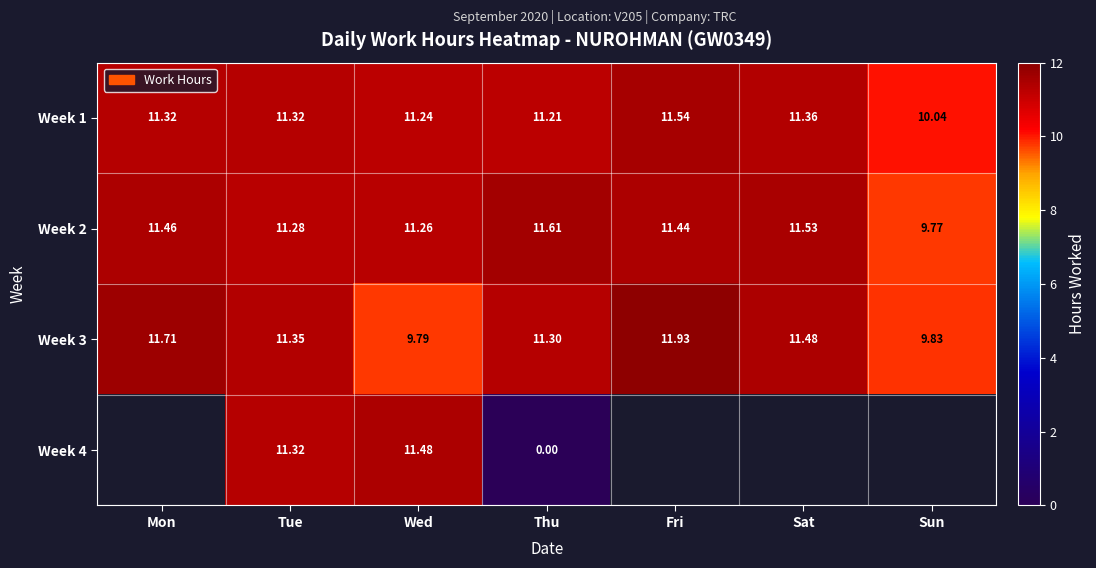

What is the difference between the maximum and minimum values in the Week 2 series?

1.8